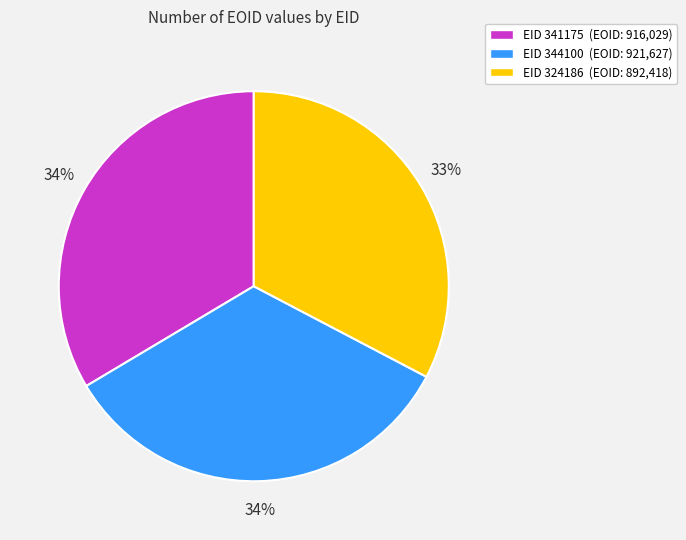

Is the sum of EID 324186 (EOID: 892,418) and EID 344100 (EOID: 921,627) greater than half?

Yes